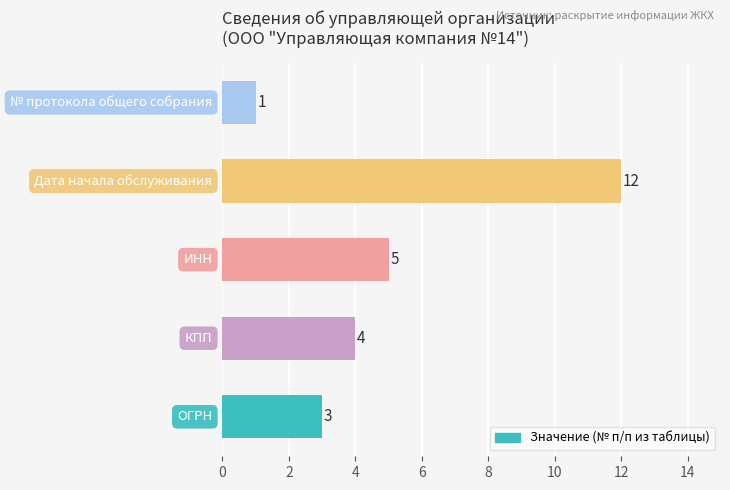

What is the greatest value displayed?

12